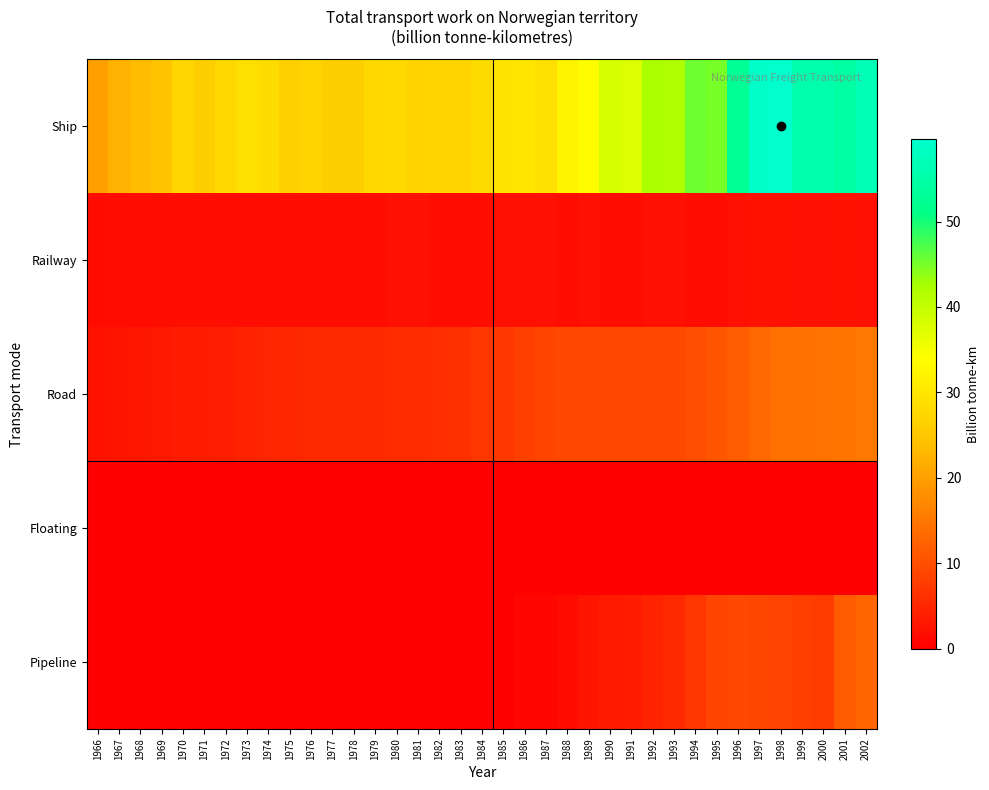

Which series has the largest total across all categories?

Ship